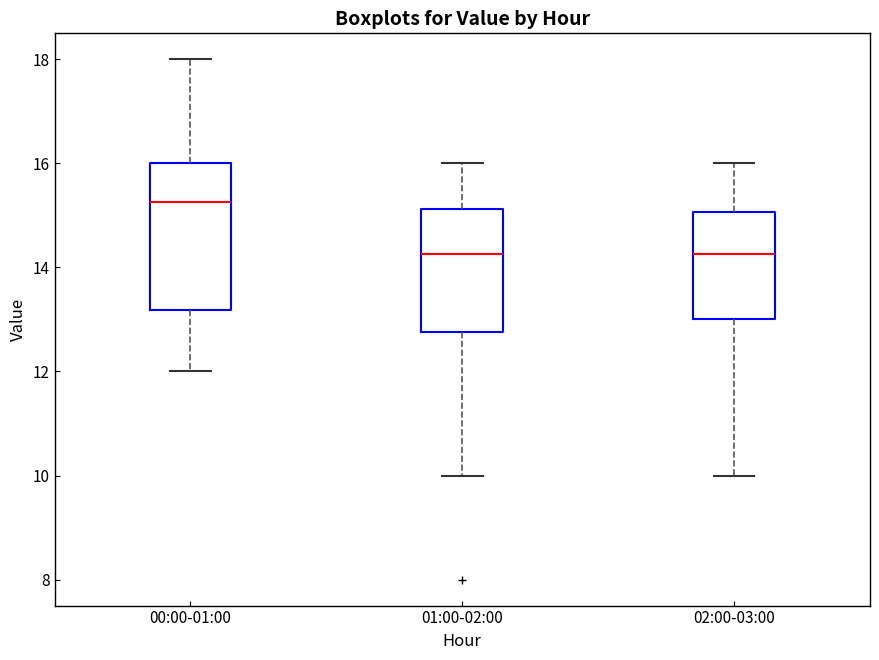

Where is the upper edge of the box for 02:00-03:00 on the y-axis? The values are not printed on the chart, so give them approximately, as read against the axis.

15.0